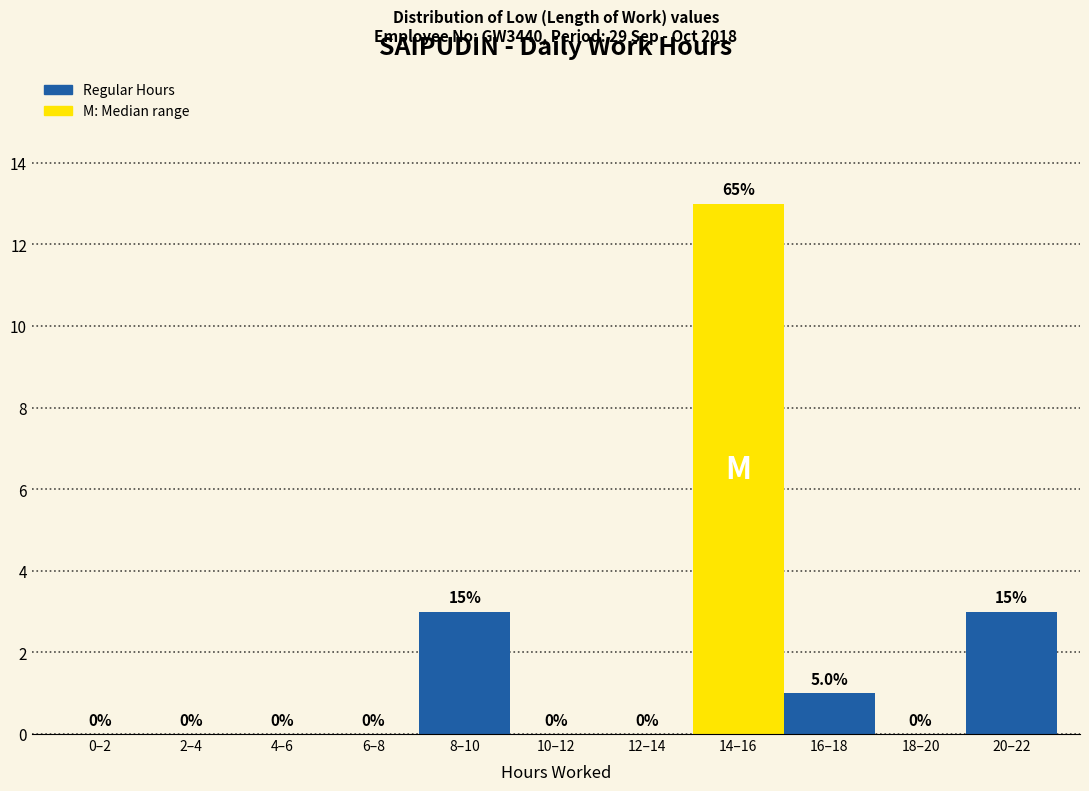

Reading left to right, transcribe all the data shown in this chart.

0–2=0	2–4=0	4–6=0	6–8=0	8–10=3	10–12=0	12–14=0	14–16=13	16–18=1	18–20=0	20–22=3